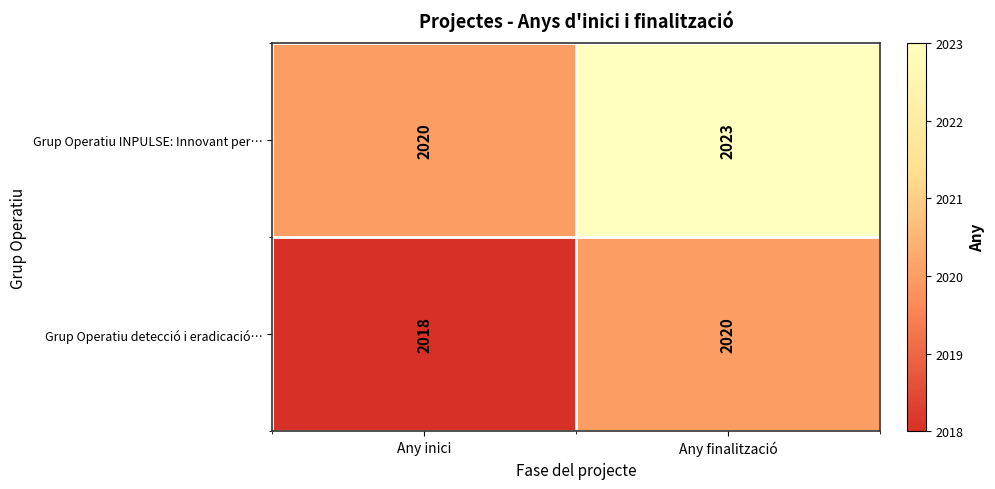

What is the difference between the highest and lowest values at Any inici?

2